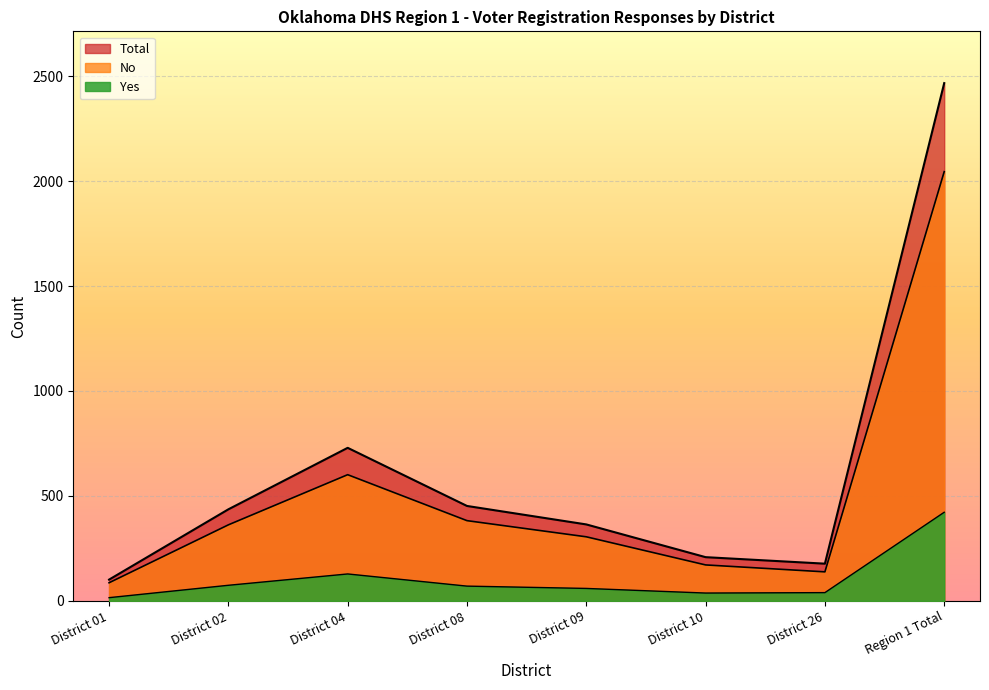

What position from the right is District 01?

8